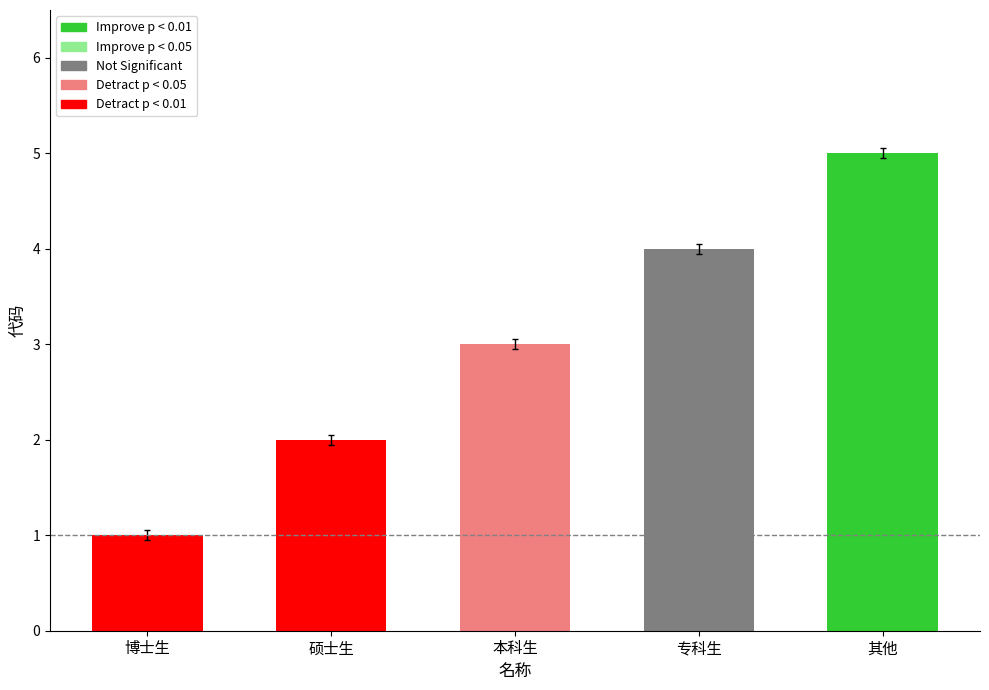

Rank the categories by value from lowest to highest.

博士生, 硕士生, 本科生, 专科生, 其他